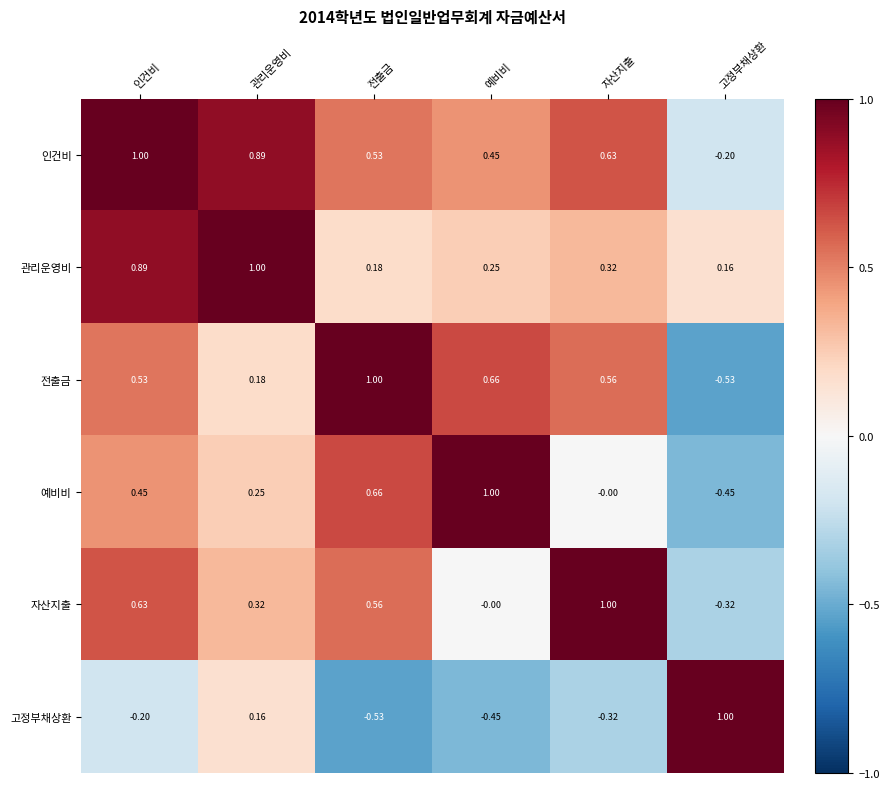

Count the number of categories in the chart.

6